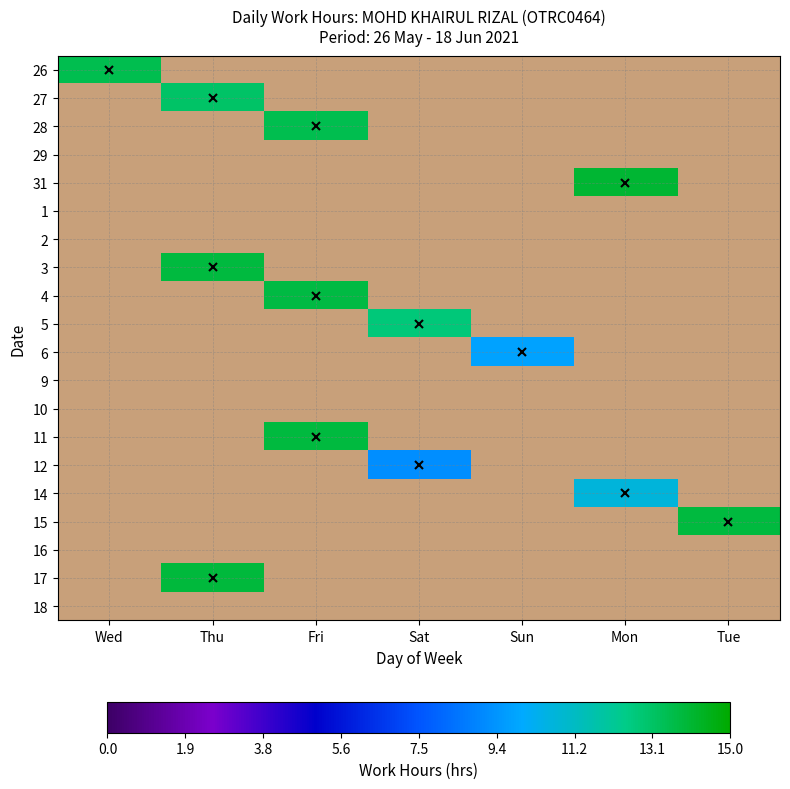

How many values in 28 are above zero?

1